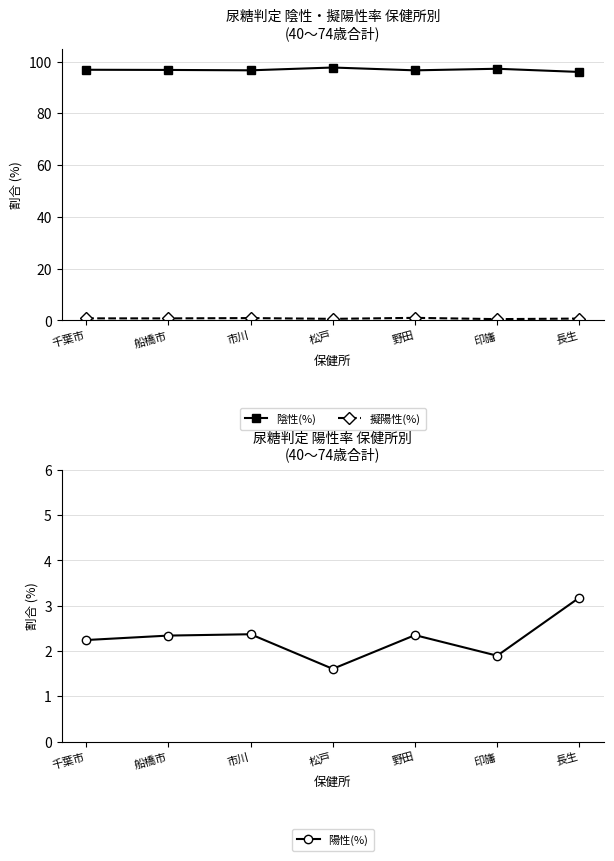

Is it true that 擬陽性(%) equals 0.5 at 印旛?

True